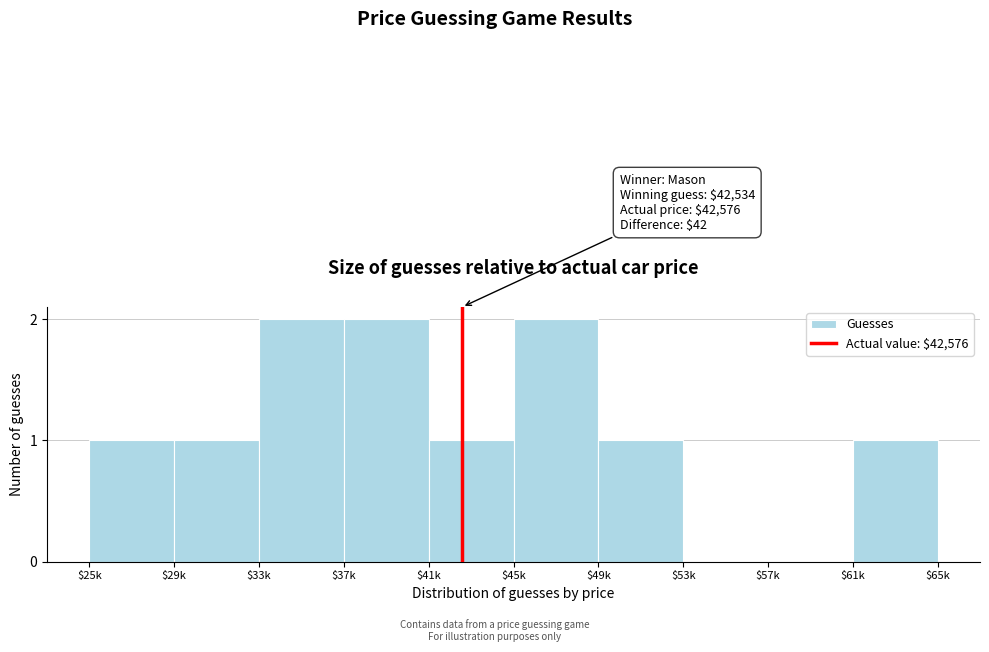

What is the sum of all values?

11